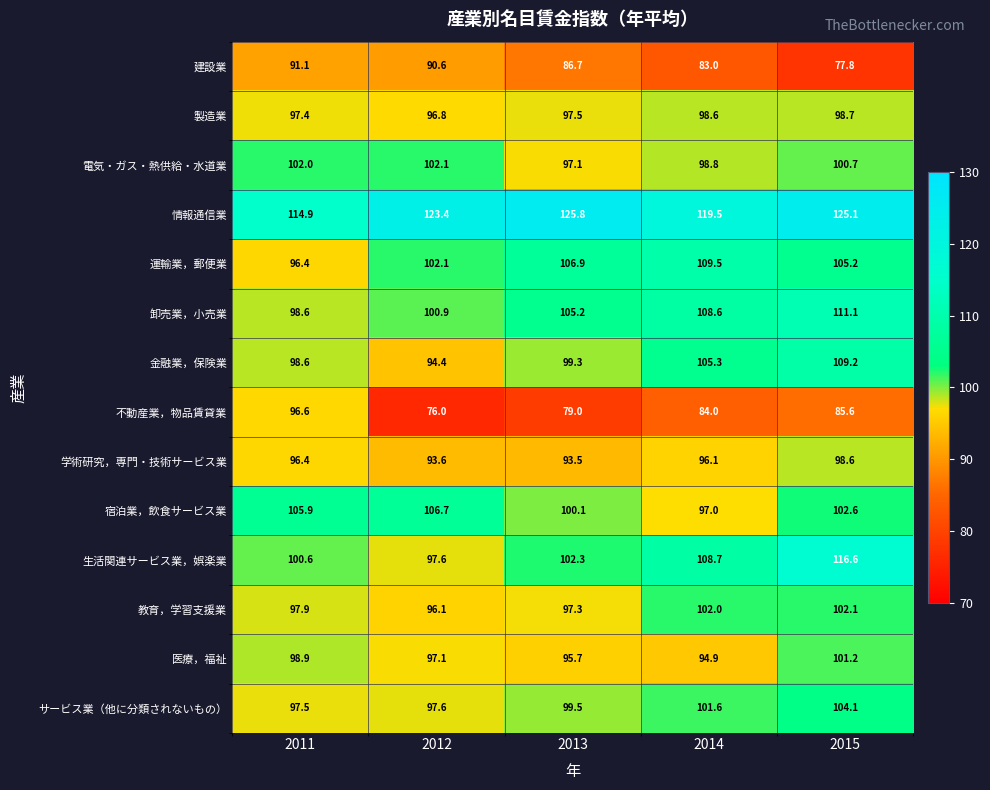

How many data points in 学術研究，専門・技術サービス業 are above 96?

3